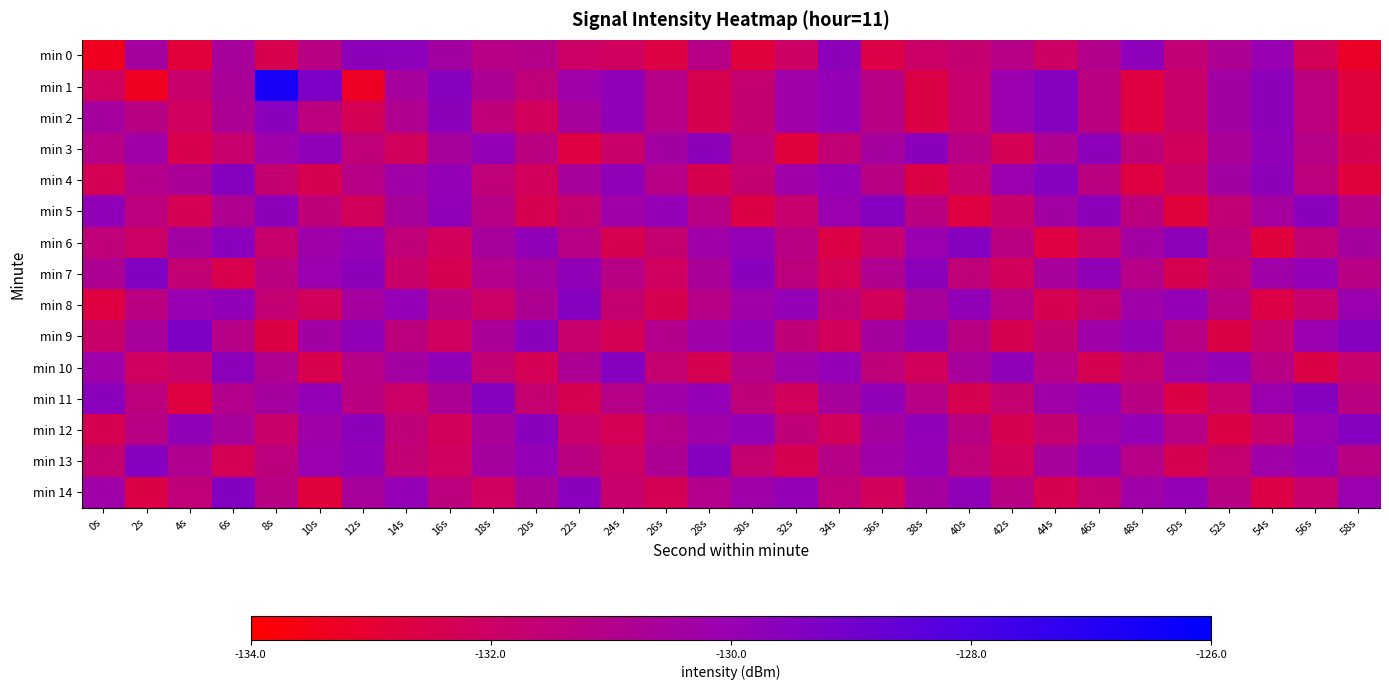

How many categories are shown in the chart?

30